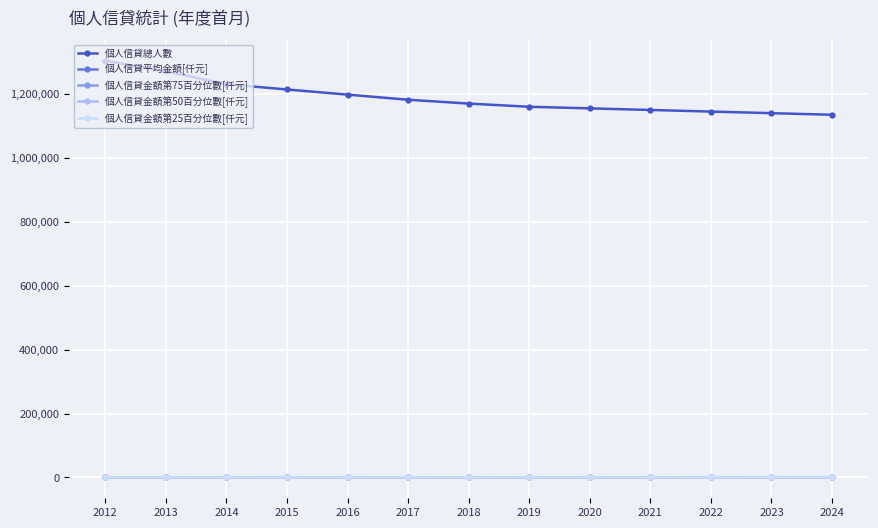

Which series has the largest total across all categories?

個人信貸總人數